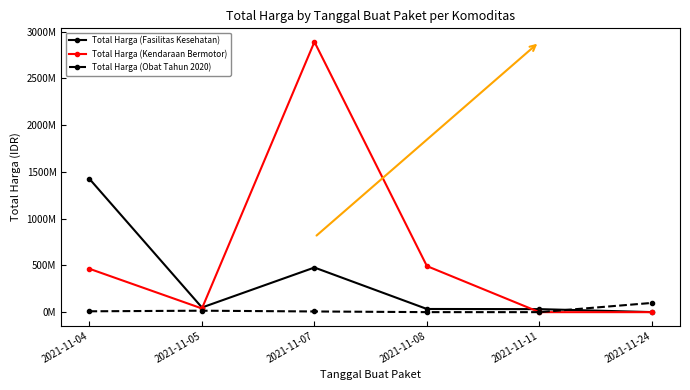

Where does the Total Harga (Kendaraan Bermotor) series first go above 464002100?

2021-11-07